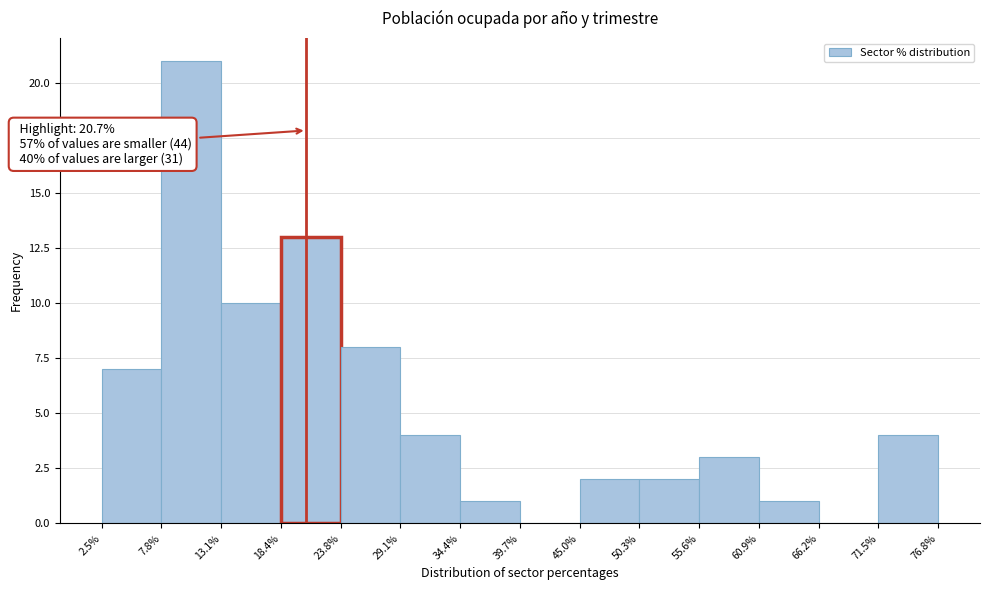

Over which range of the x-axis is the bar tallest?

7.8% to 13.1%